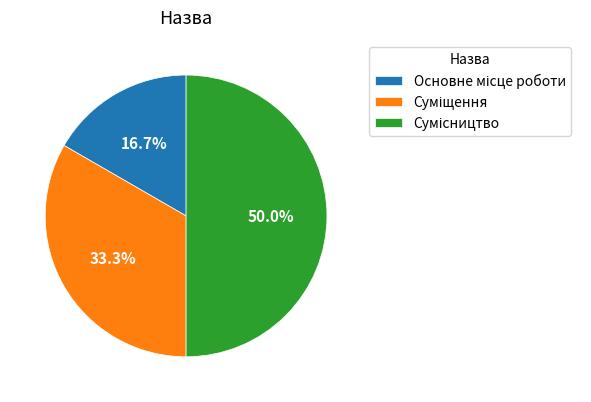

What is the change in value from Суміщення to Сумісництво?

+1